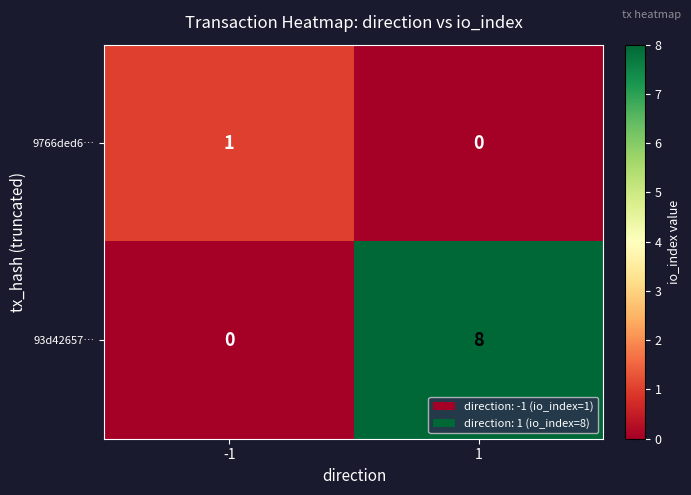

At which category is the sum across all series the highest?

1